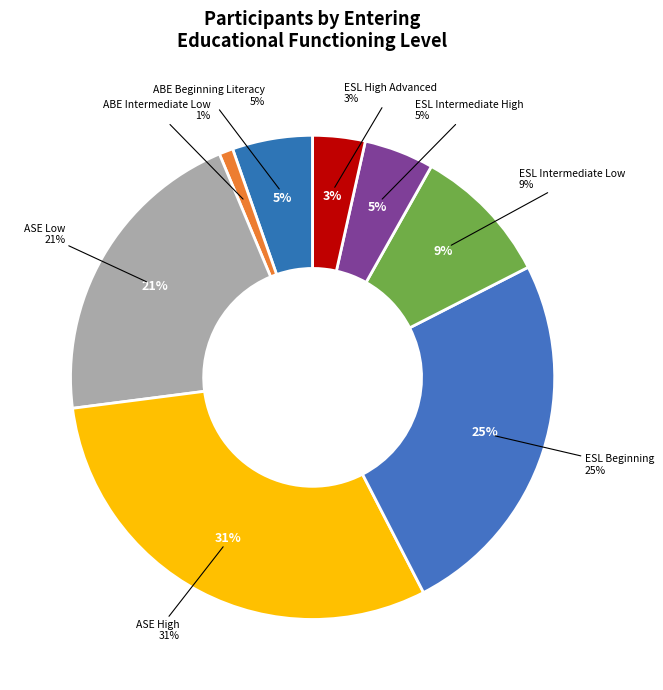

What is the largest slice in the pie chart?

ASE High